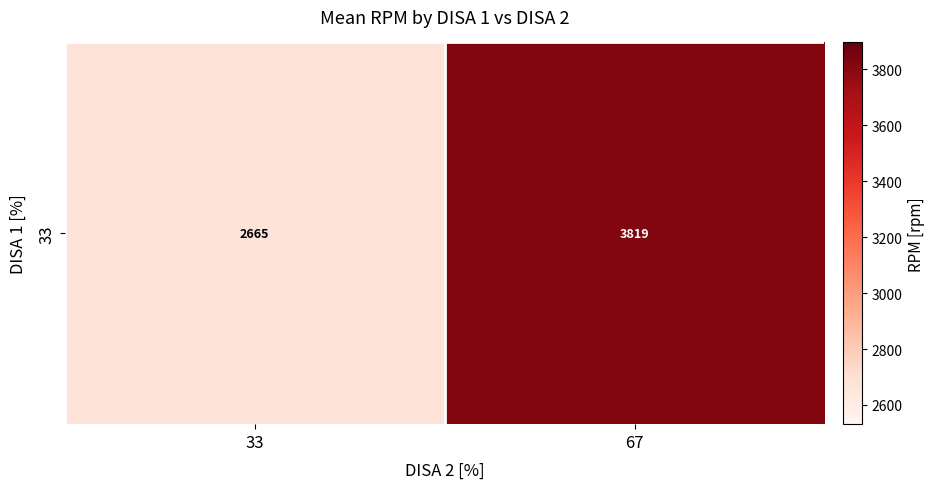

The value at 33 is 2664.7. True or false?

True